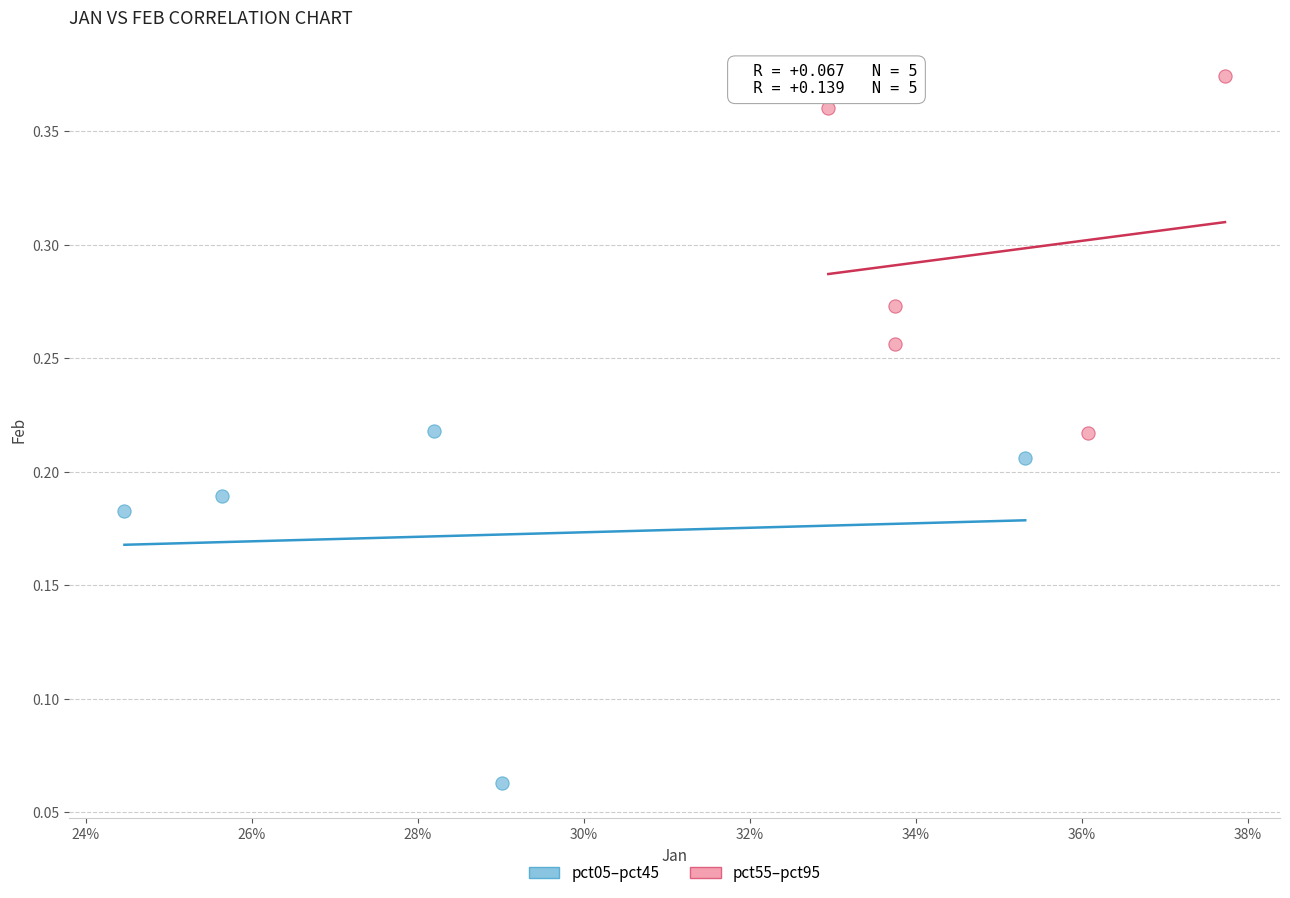

Which series contains the highest Y value?

pct55–pct95